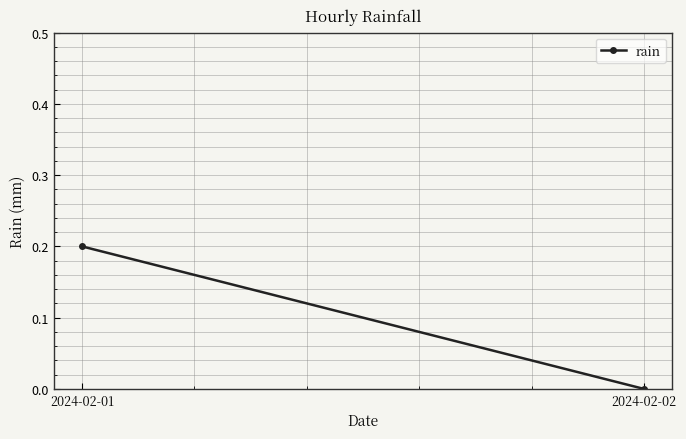

Which has a higher value, 2024-02-01 or 2024-02-02?

2024-02-01